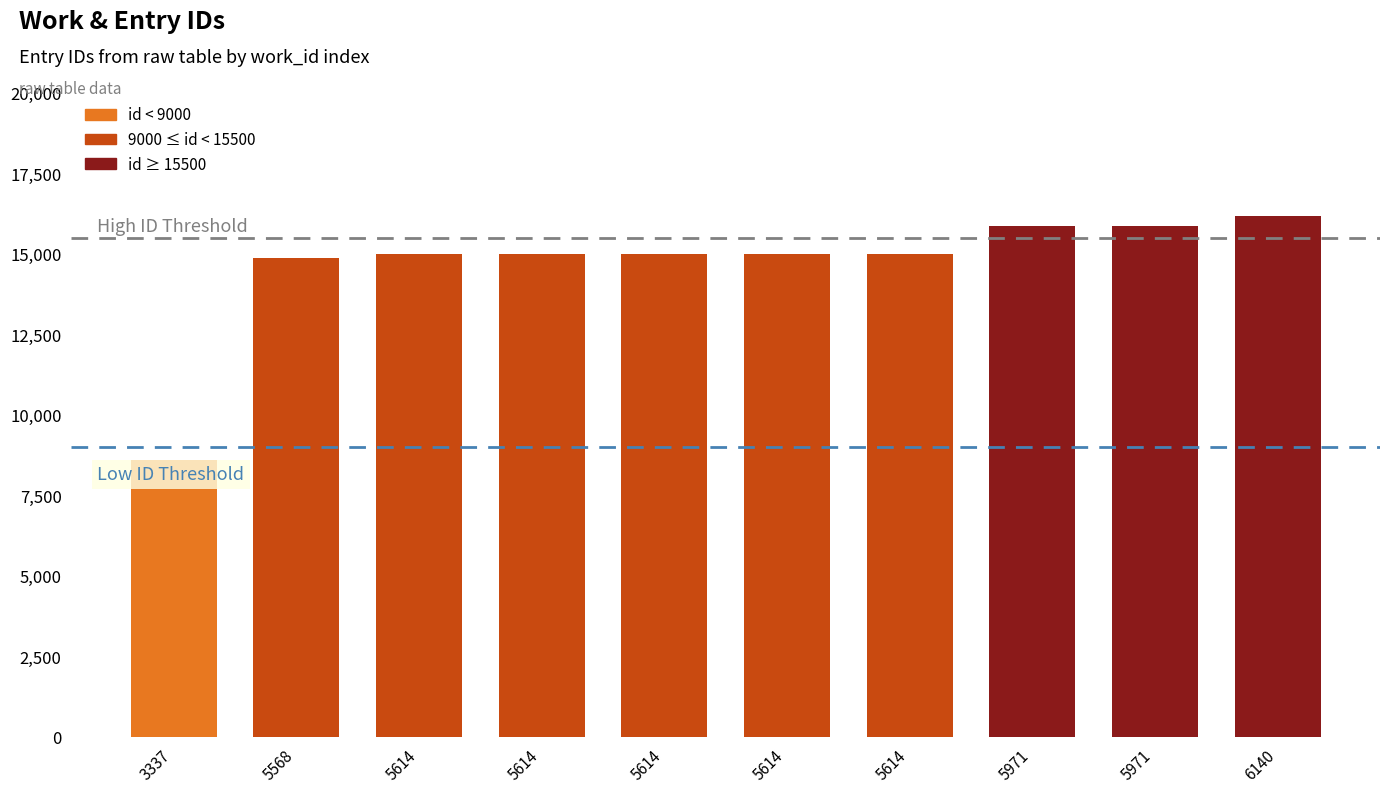

Does the chart contain any negative values?

No